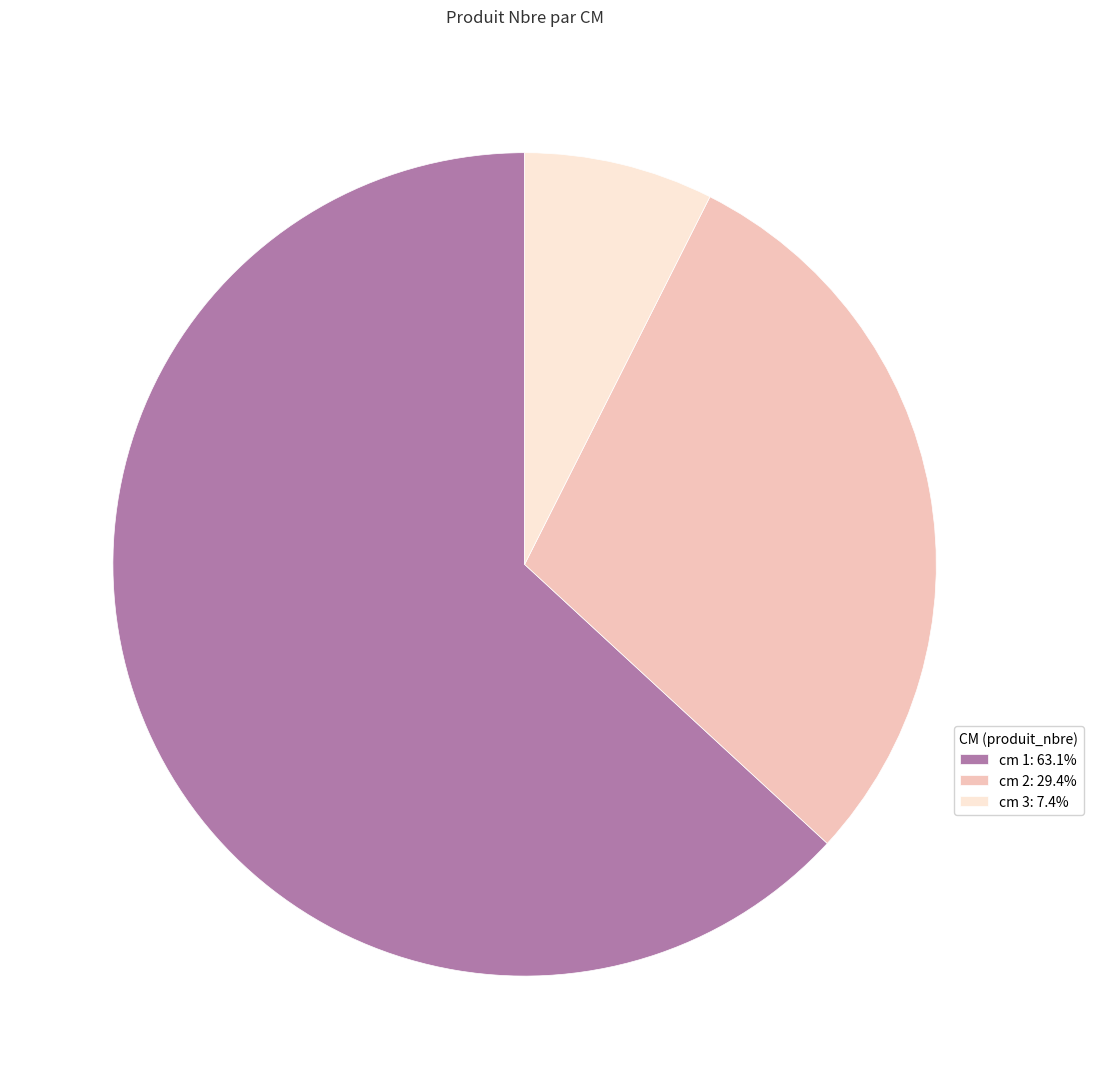

Do cm 3: 7.4% and cm 1: 63.1% together represent more than half of the pie?

Yes